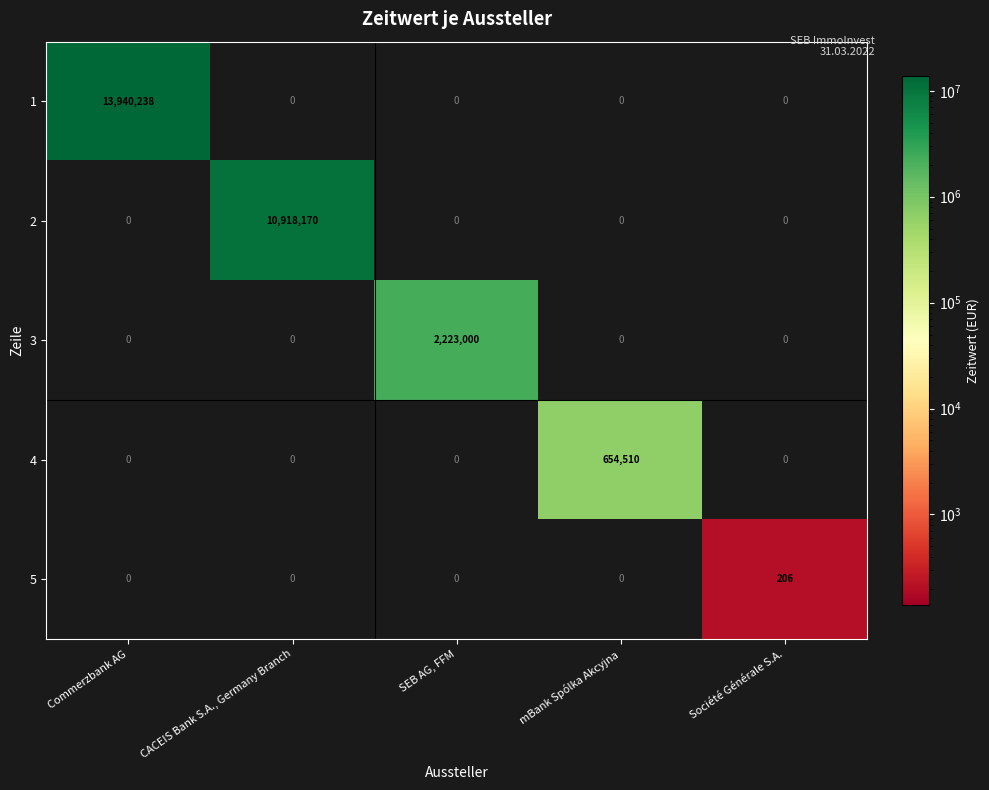

Which series has the largest total across all categories?

1